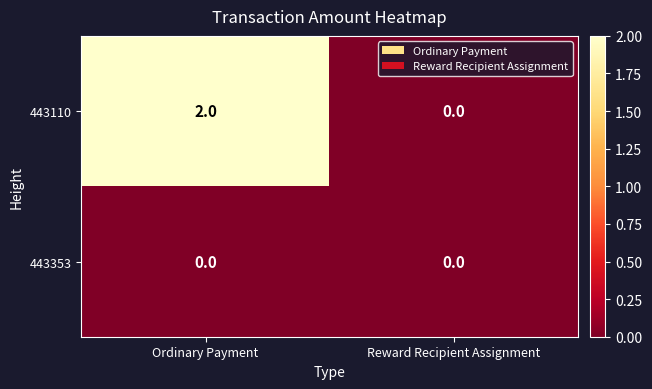

What is the spread (max minus min) of values at Ordinary Payment?

2